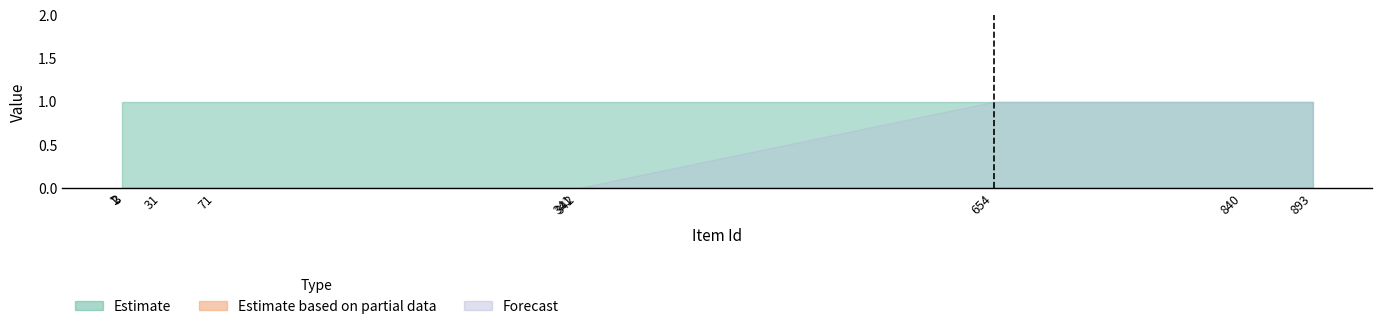

True or false: Forecast has a value of 0 at 3.

True